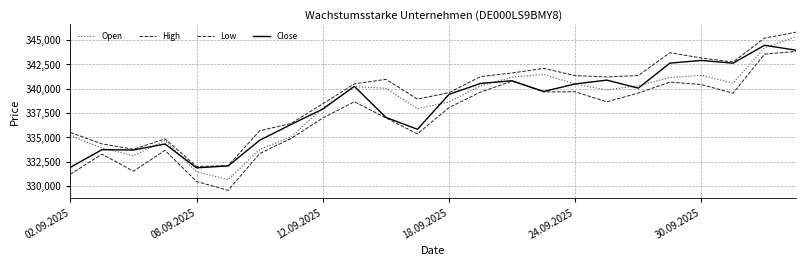

How many lines are shown in the chart?

4